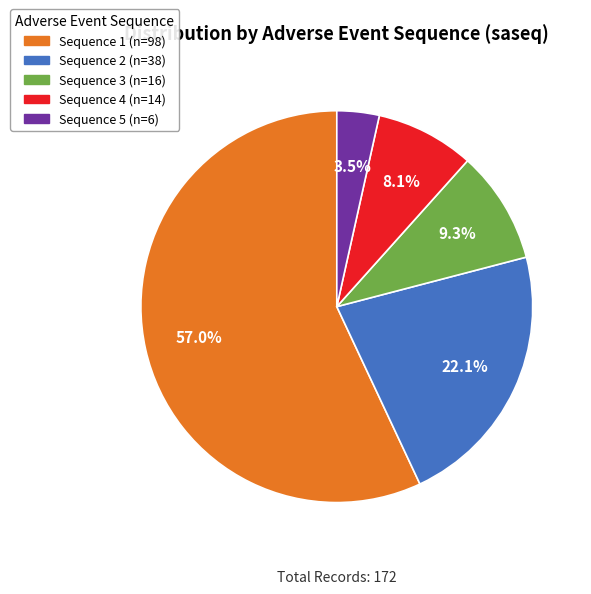

Is there any slice that represents more than half of the pie?

Yes